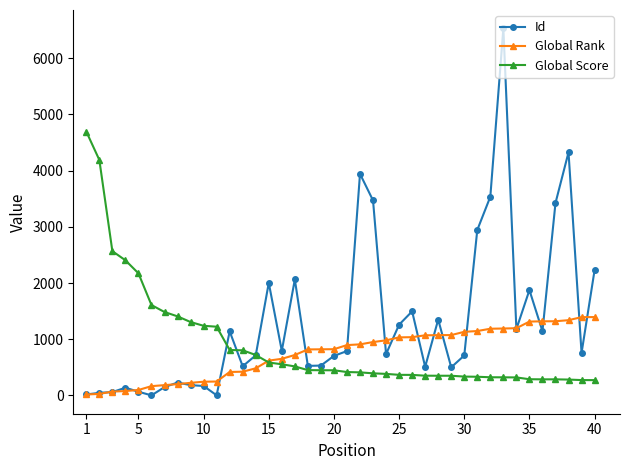

What is the maximum value shown in the chart?

6528